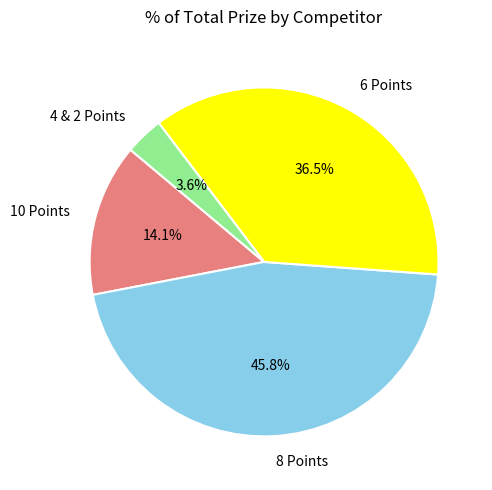

Is there any slice that represents more than half of the pie?

No